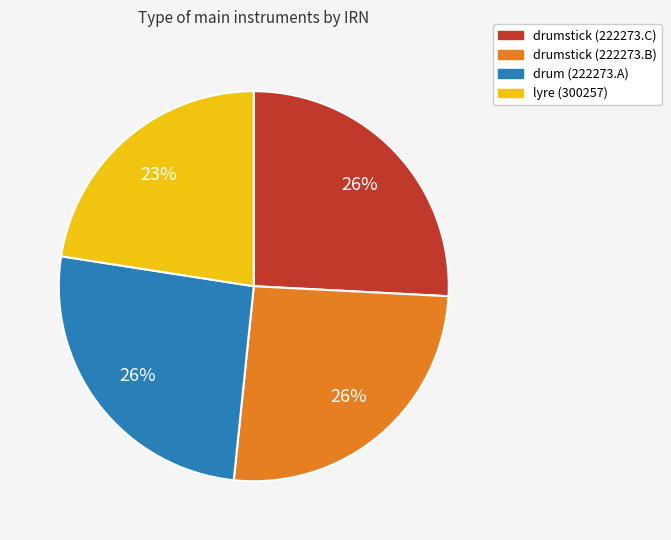

How many segments does this pie chart have?

4